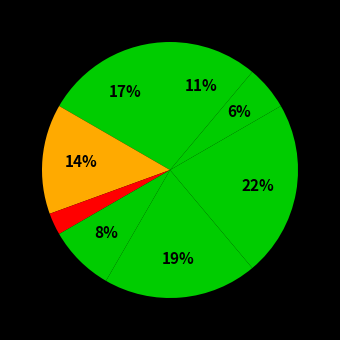

How many segments does this pie chart have?

8